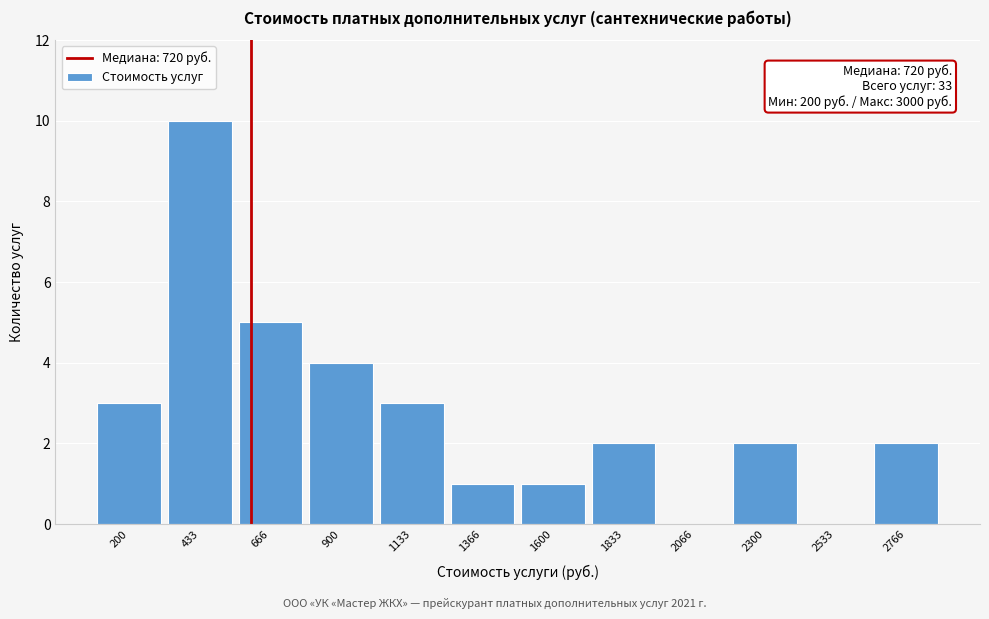

Reading right to left, transcribe all the data shown in this chart.

2766=2	2533=0	2300=2	2066=0	1833=2	1600=1	1366=1	1133=3	900=4	666=5	433=10	200=3